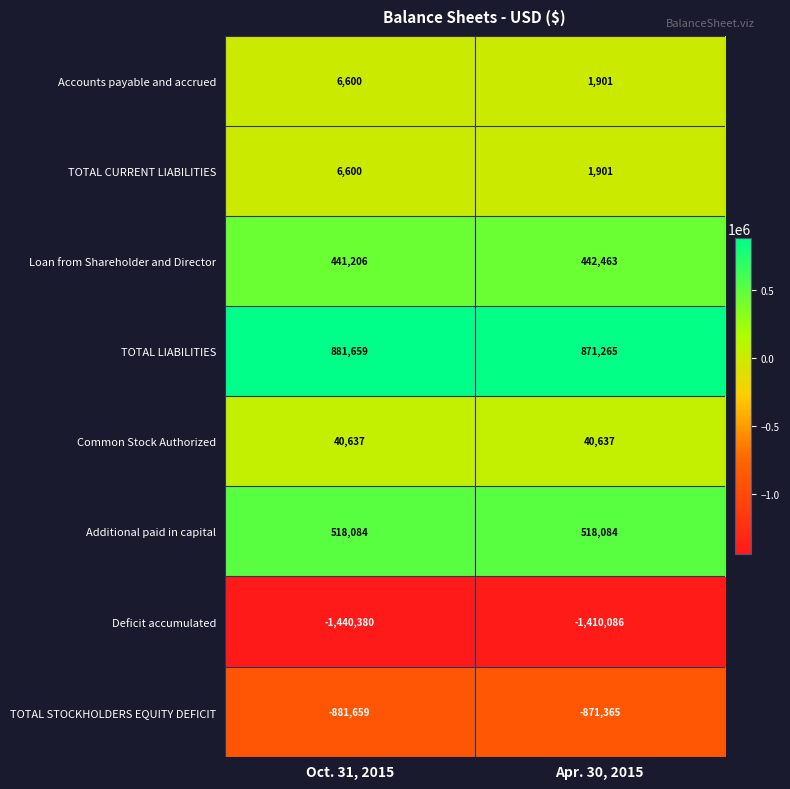

What is the sum of all TOTAL LIABILITIES values?

1752924